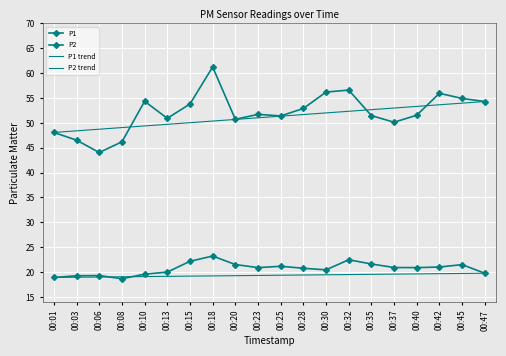

At which label is P1 closest to 52?

00:23